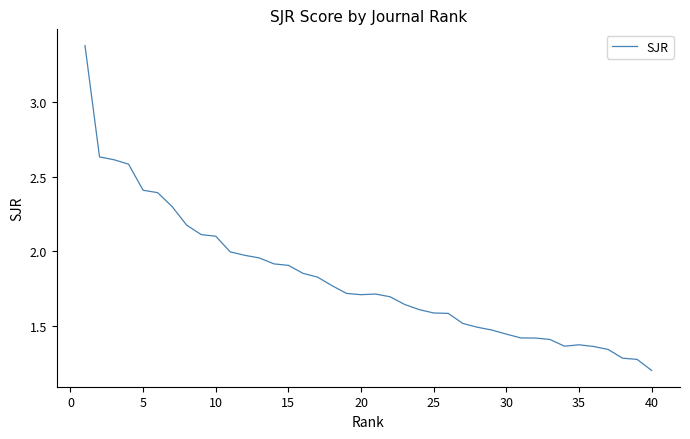

What is the minimum value shown in the chart?

1.2